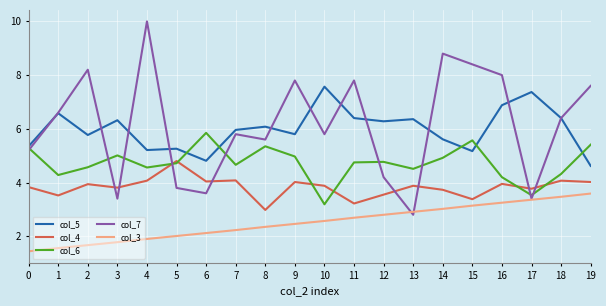

What is the average value of the col_3 series?

2.5